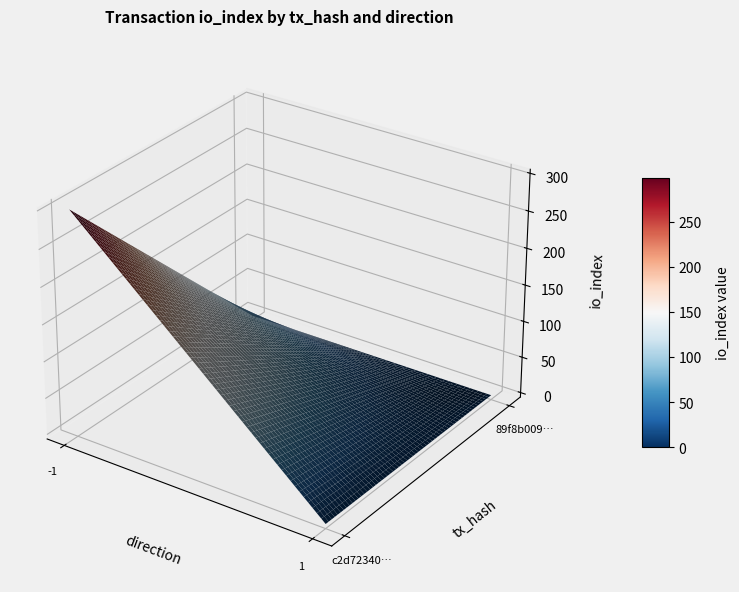

List the series in order of their overall mean, lowest first.

89f8b009d5f60c208acb42ba865a1a75c00cb88, c2d72340dc1c86e660819fd3ad9878742c1bddc